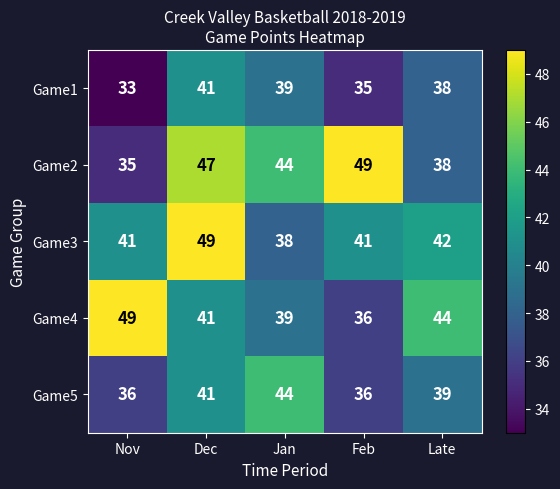

Between Feb and Late, which series saw the biggest shift?

Game2